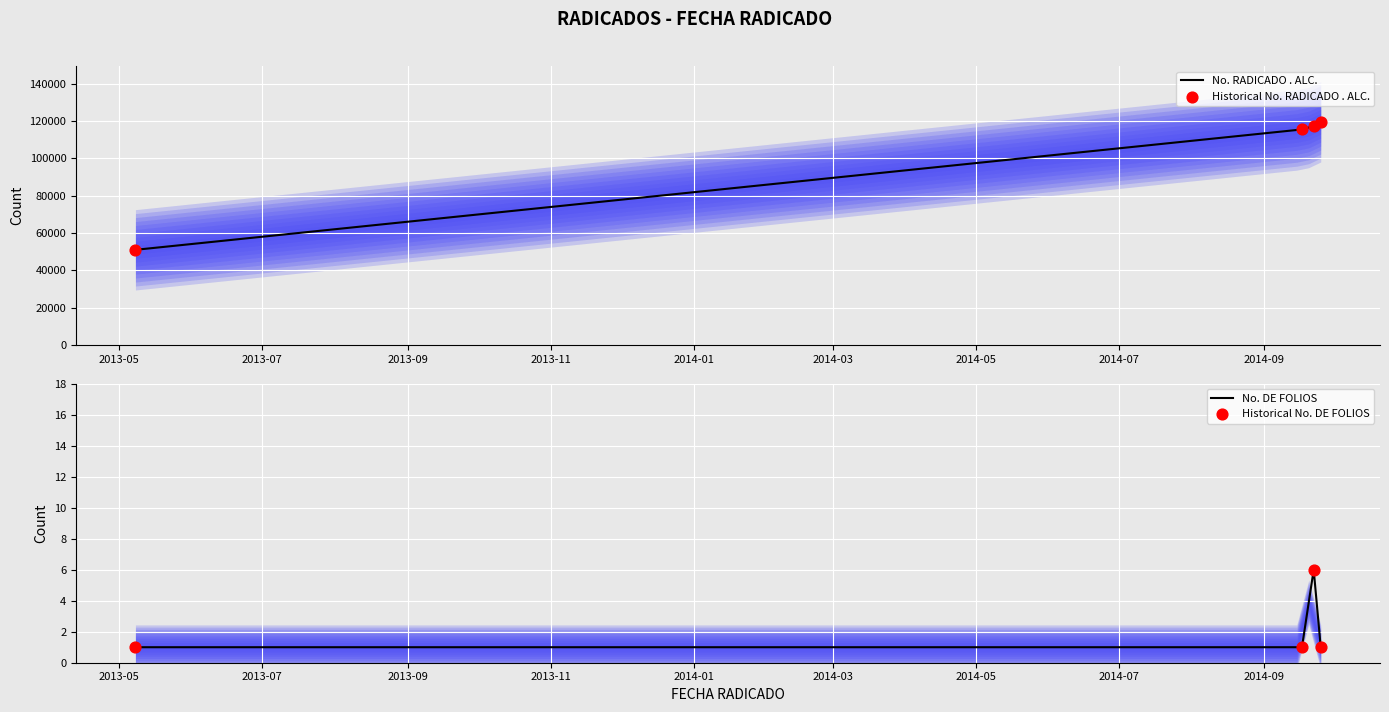

What is the lowest value of the No. RADICADO . ALC. series?

50977